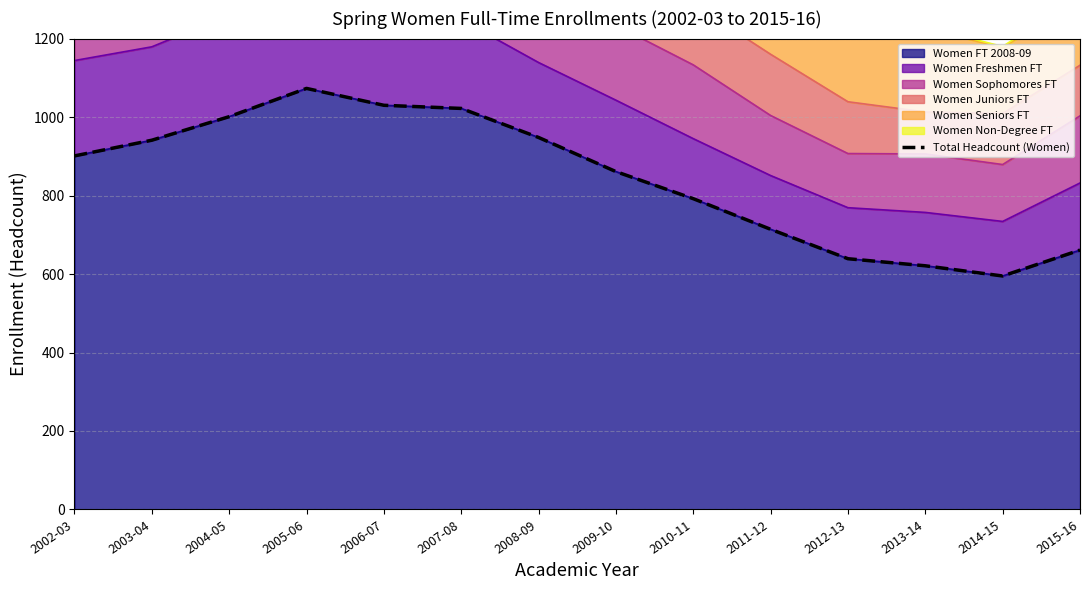

What is the minimum value shown in the chart?

595